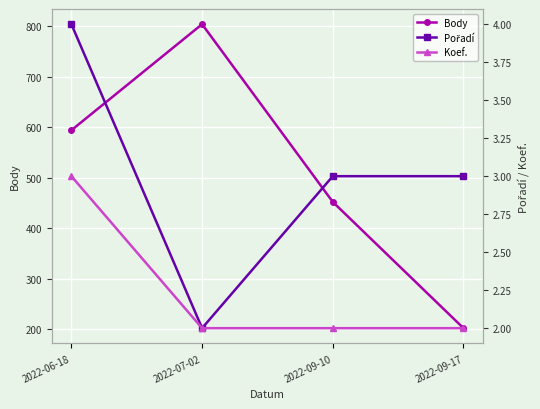

True or false: Body and Koef. cross at least once.

False